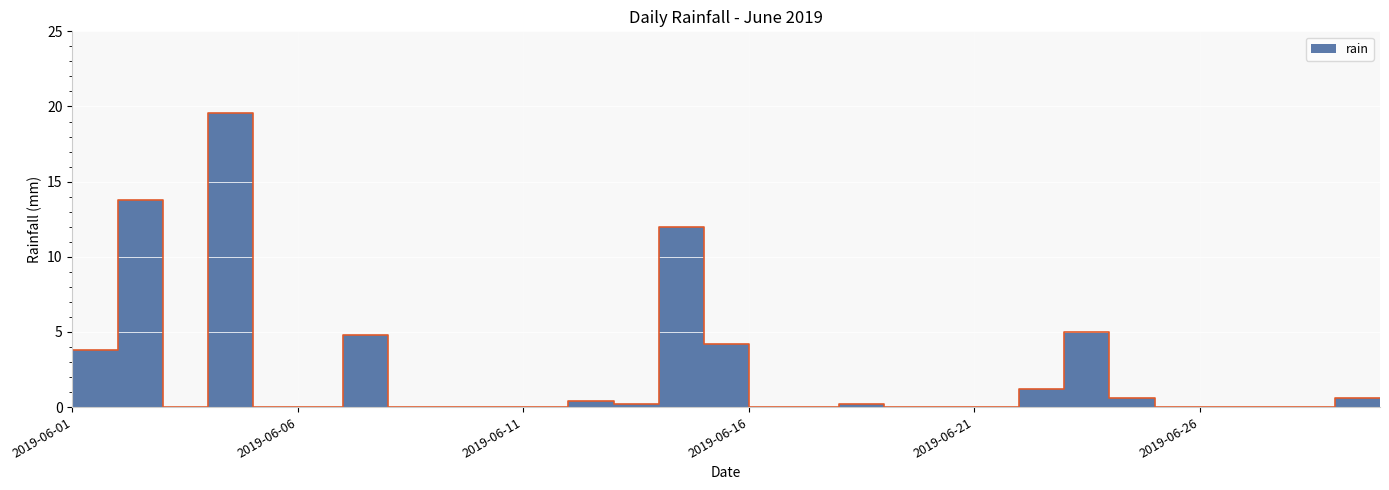

Between 2019-06-19 and 2019-06-16, which is larger?

2019-06-16